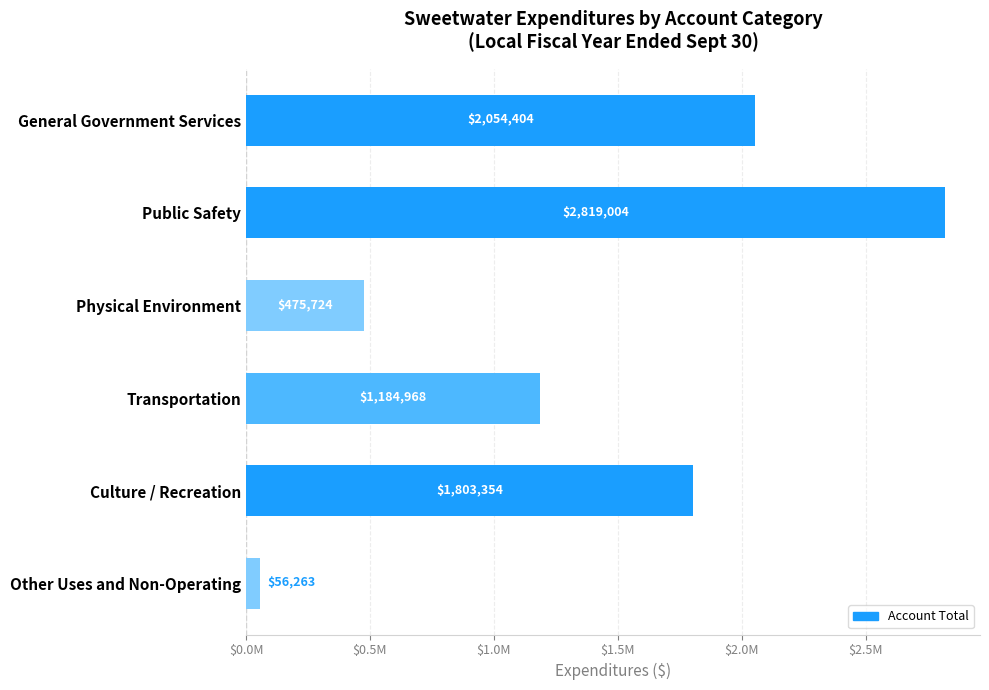

Which category has the lowest value across all series?

Other Uses and Non-Operating